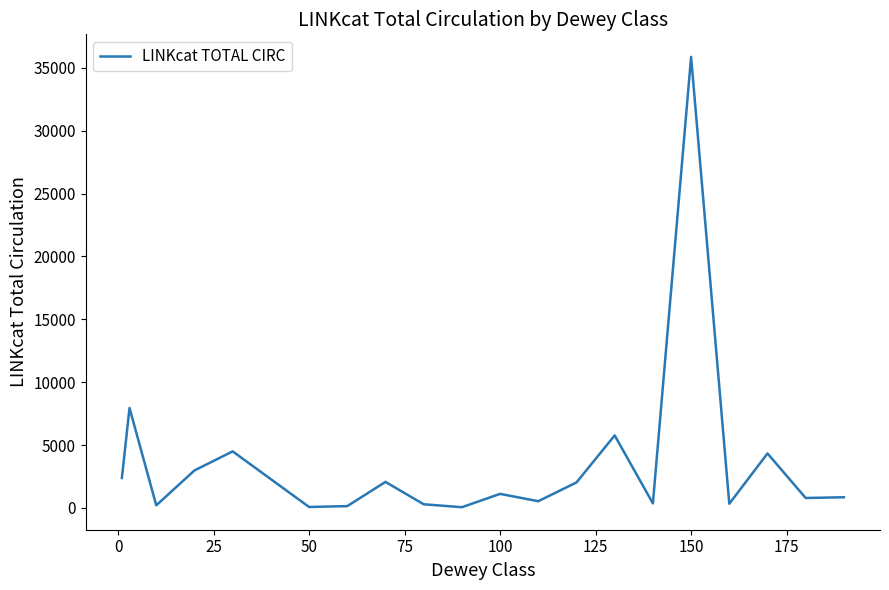

Does the chart display data point markers on the line(s)?

No